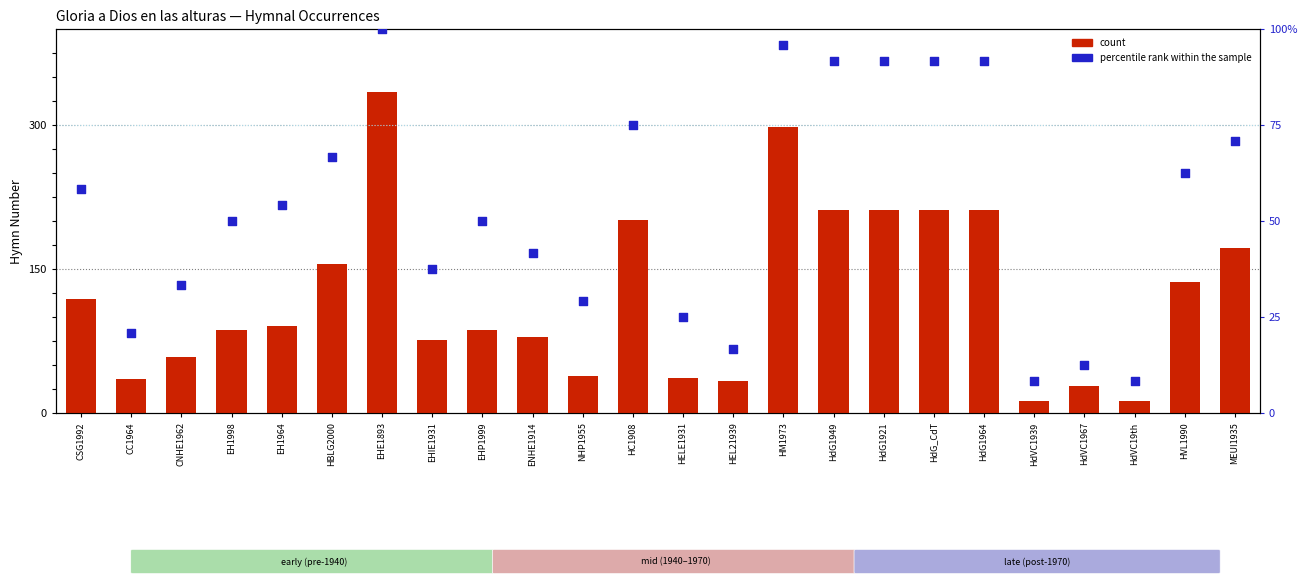

At which category is the sum across all series the highest?

EHE1893